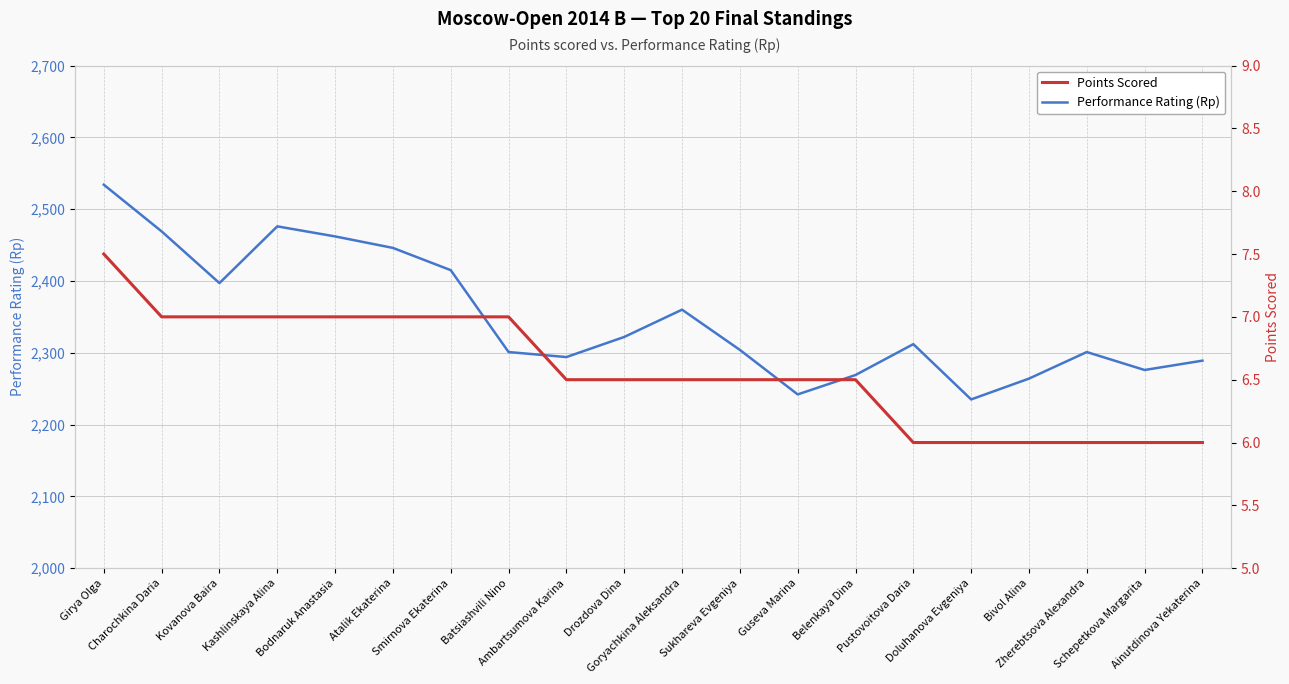

What is the greatest value displayed?

2534.0